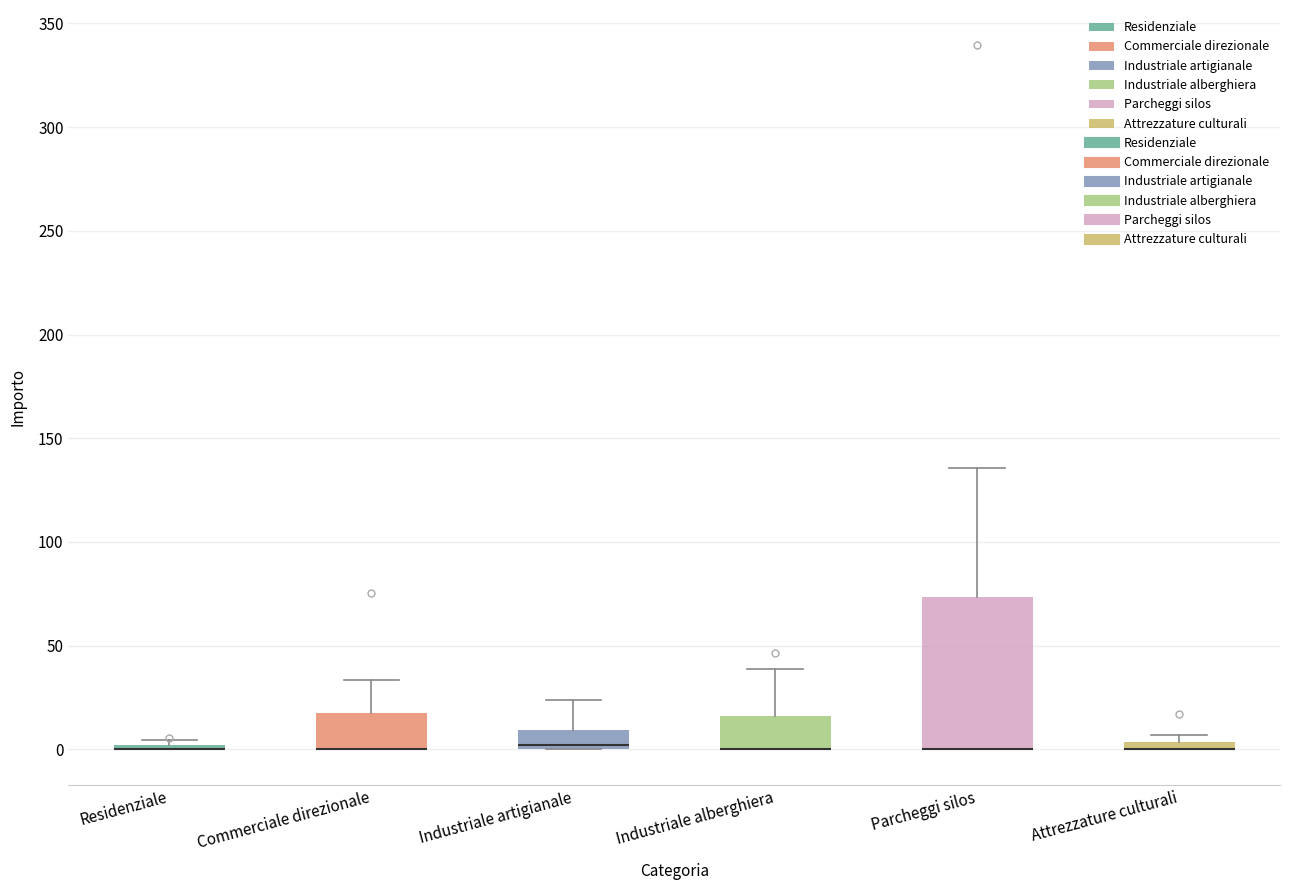

Comparing the boxes themselves (not the whiskers), which one is the tallest?

Parcheggi silos